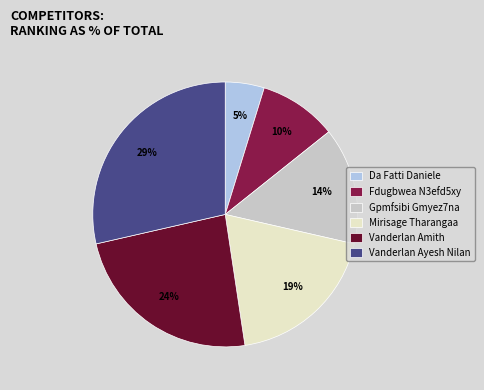

What is the largest slice in the pie chart?

Vanderlan Ayesh Nilan